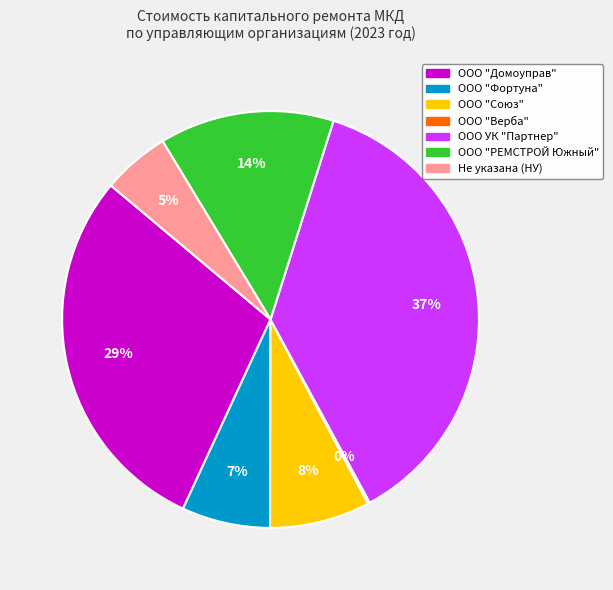

To the nearest percent, what is the difference between the largest and smallest slice percentages?

37%